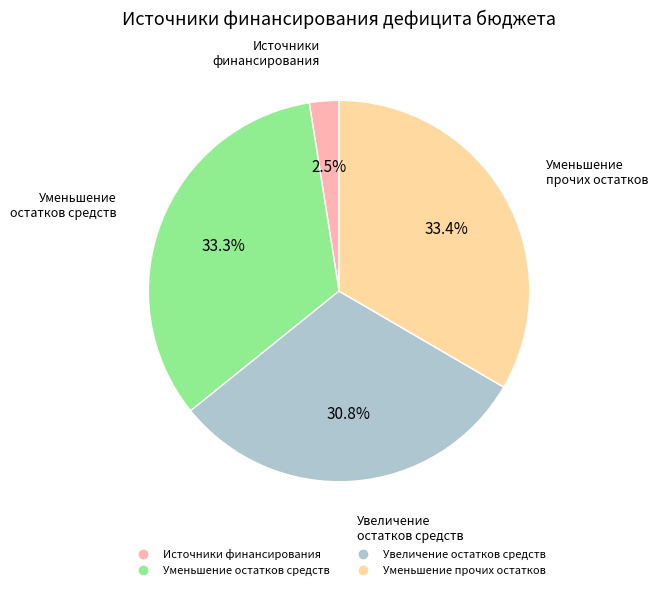

Is there any slice that represents more than half of the pie?

No